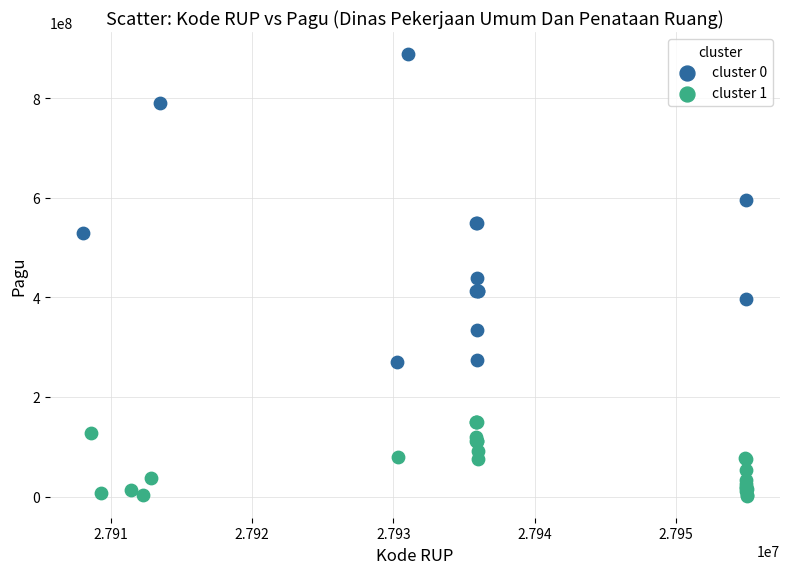

Which series has the largest Y range (max minus min)?

cluster 0